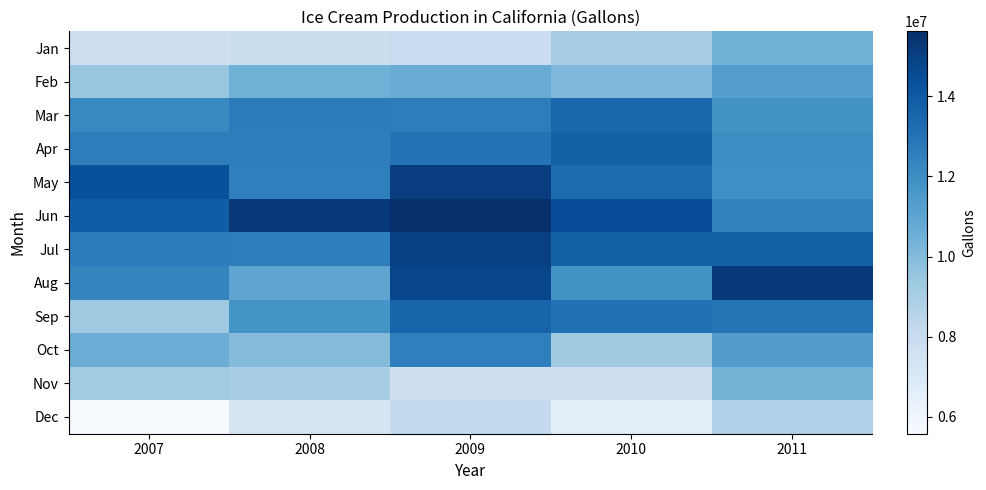

What is the total value across all series at 2007?

129778485.4